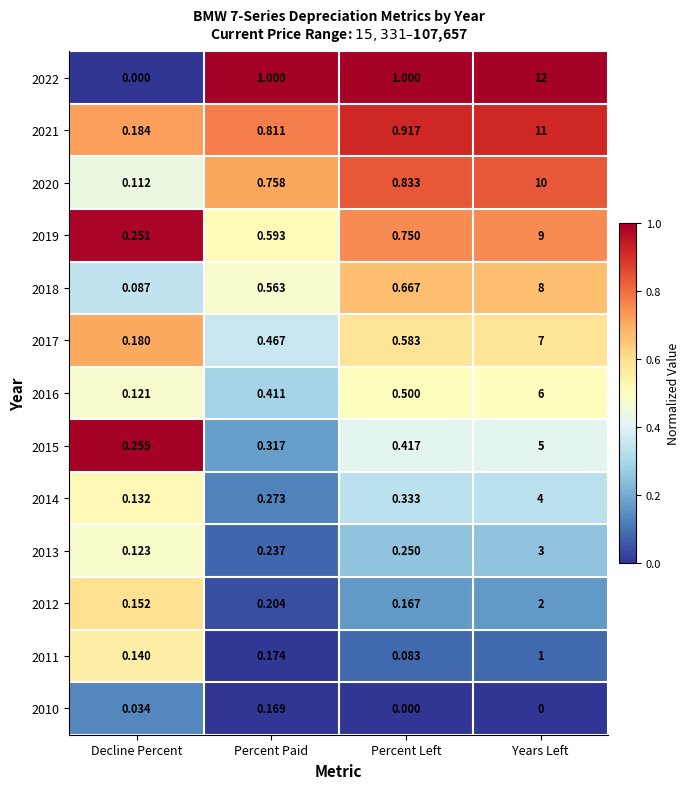

Is the value of 2016 at Decline Percent greater than the value of 2021 at Percent Paid?

No